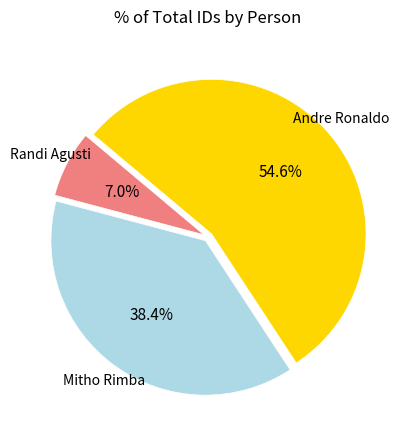

Is there a majority slice in this chart?

Yes